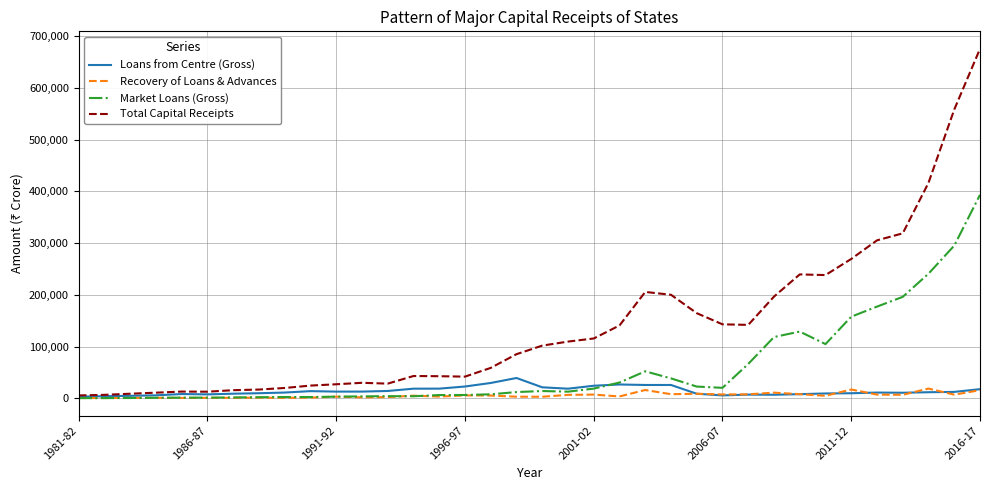

At how many categories does at least one series exceed 522193?

2